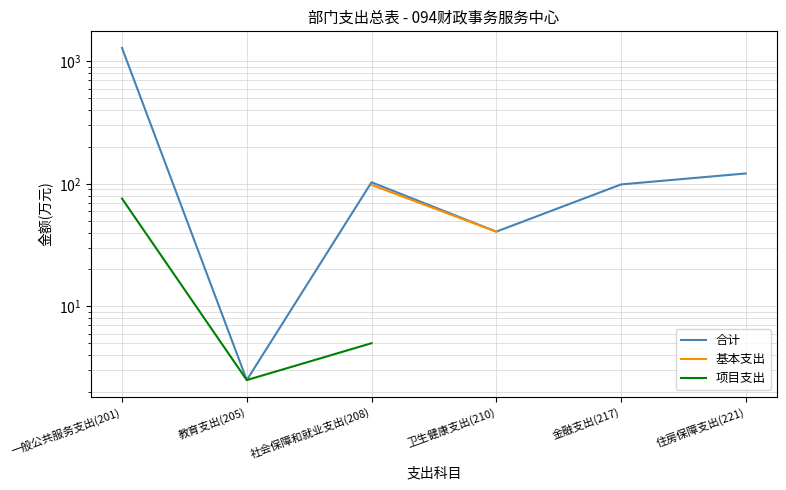

What are all the series names shown in the legend?

合计, 基本支出, 项目支出